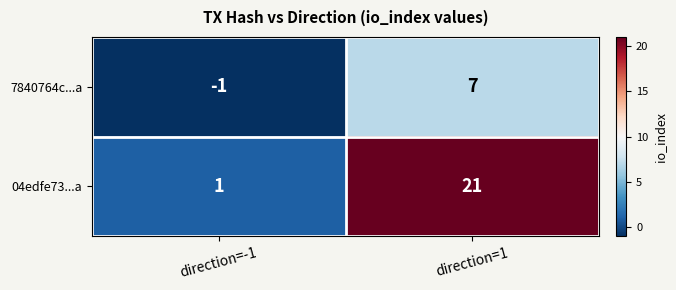

At which category does the chart reach its minimum across all series?

direction=-1